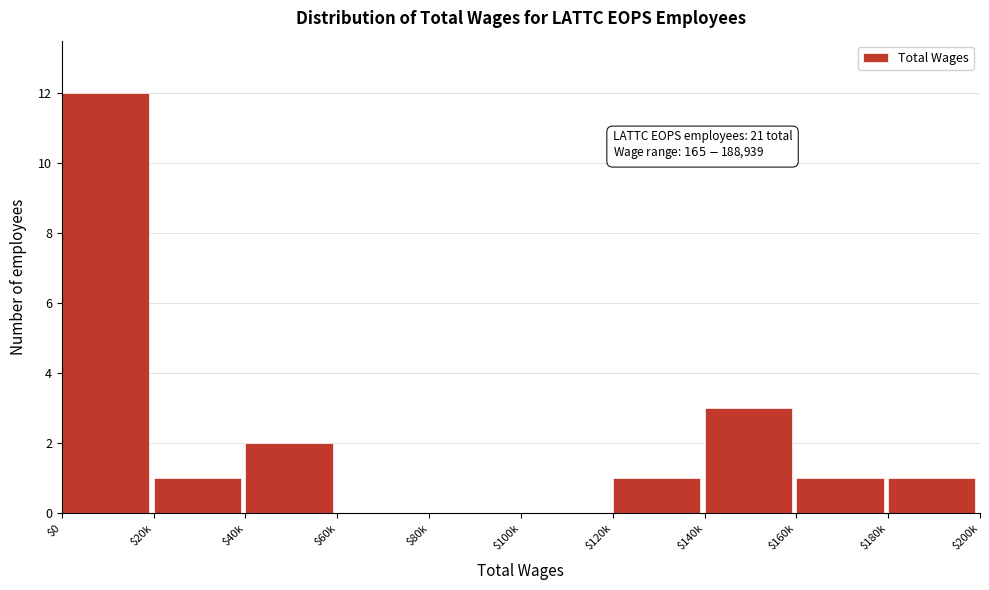

True or false: the data shows 1 at $20k.

True